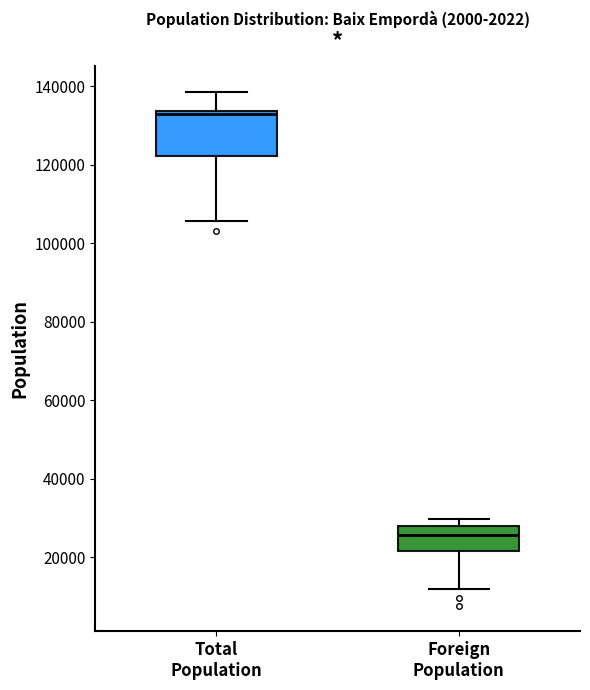

Reading left to right, transcribe this box plot: for each box, give where its median line is, the range the box spans, and where its two whiskers end, as read against the y-axis. The values are not printed on the chart, so give them approximately, as read against the axis.

Total Population: median 132000, box 122000 to 134000, whiskers 106000 to 138000
Foreign Population: median 26000, box 22000 to 28000, whiskers 12000 to 30000